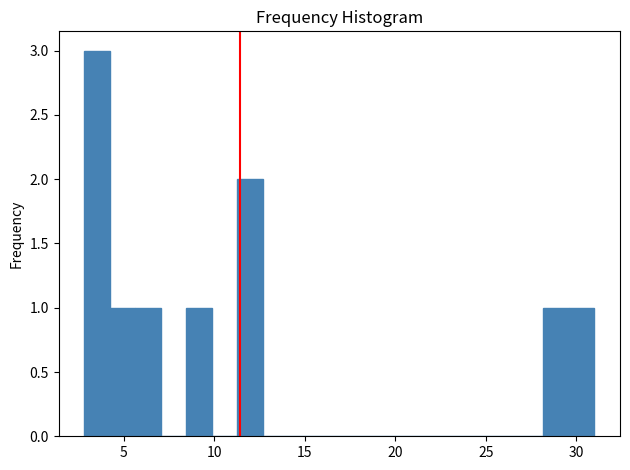

Read against the x-axis, roughly where is the centre of the tallest bar?

3.5